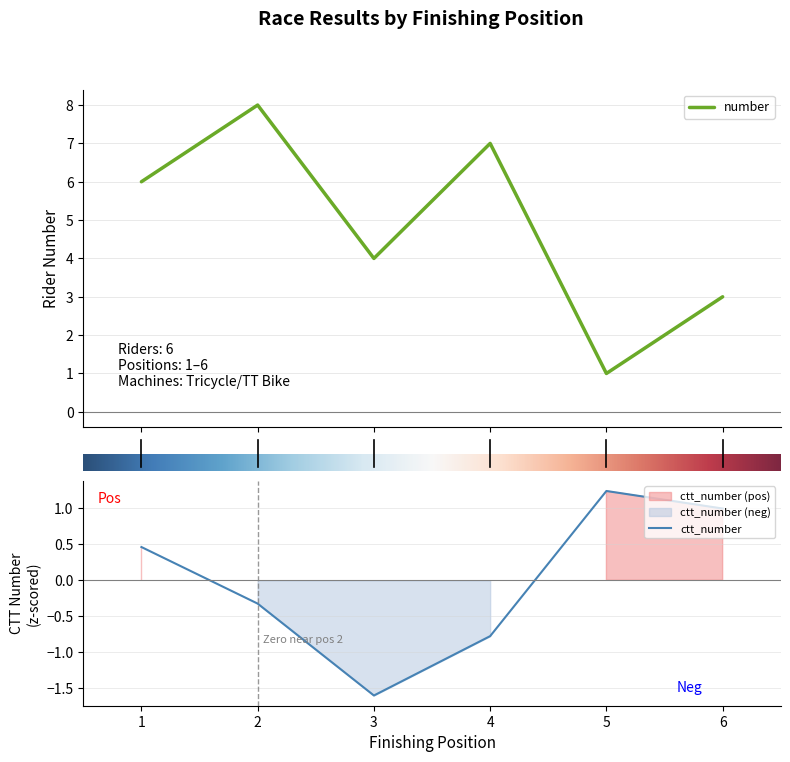

How many lines are shown in the chart?

2